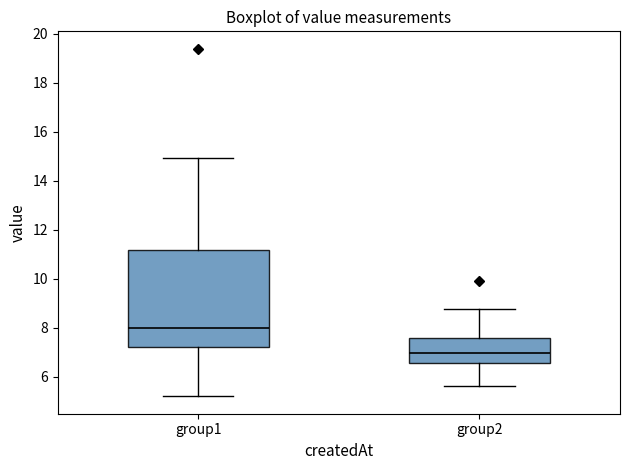

Which box is the tallest, from its lower edge to its upper edge?

group1